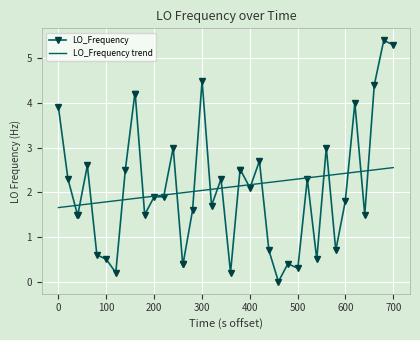

True or false: LO_Frequency trend and LO_Frequency intersect in this chart.

True